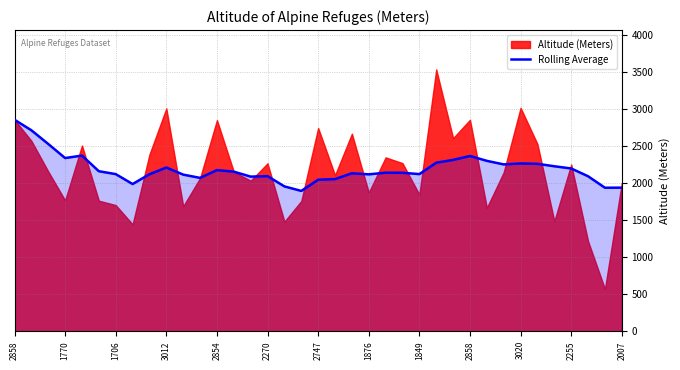

True or false: the data shows 1001 at 16.

False